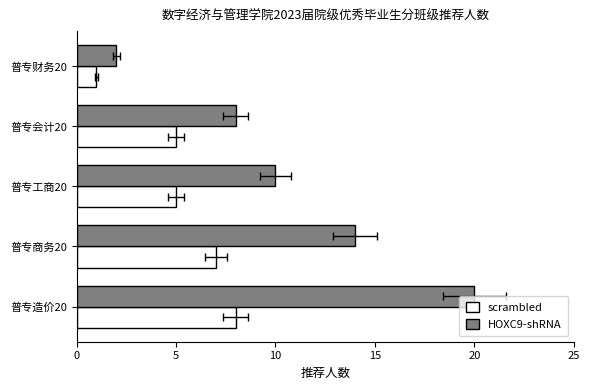

What is the value of the scrambled bar at the 1st from the left?

8